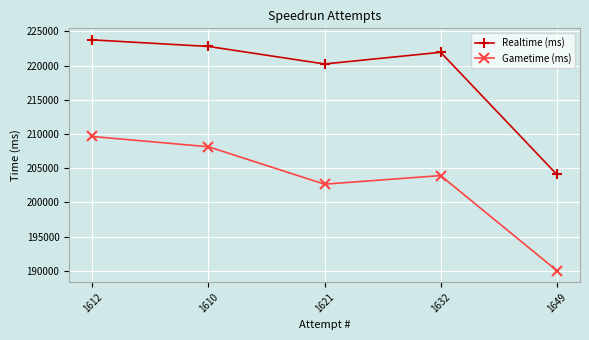

What is the sum of the Realtime (ms) values at 1612 and 1632?

445694